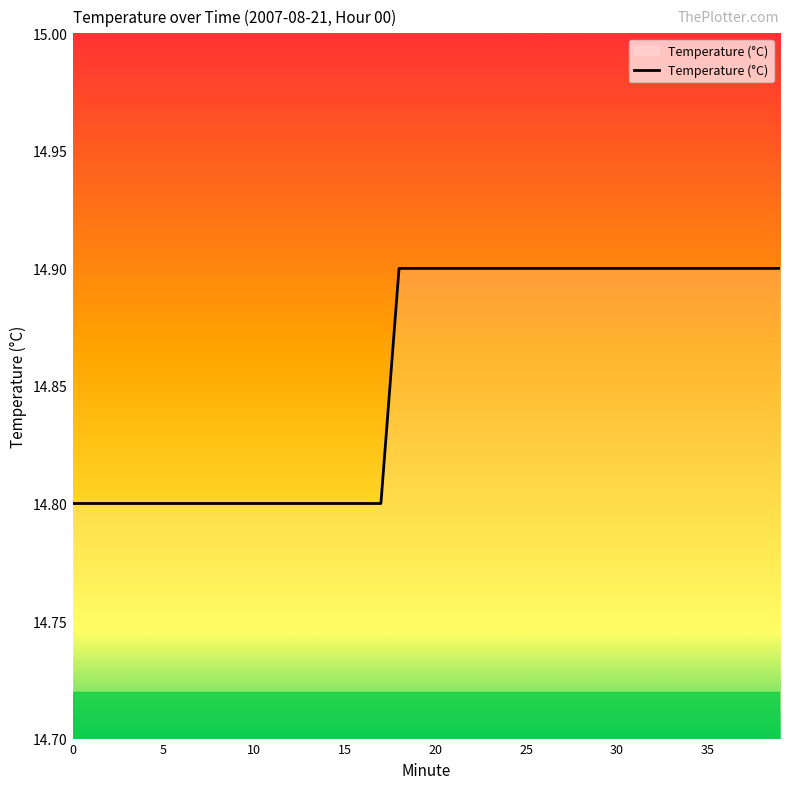

What is the minimum value shown in the chart?

14.8